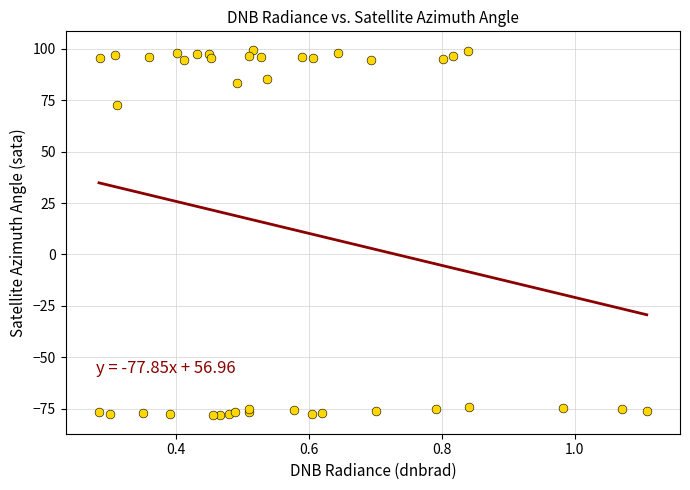

What Y value in the scatter plot is closest to 10?

72.6